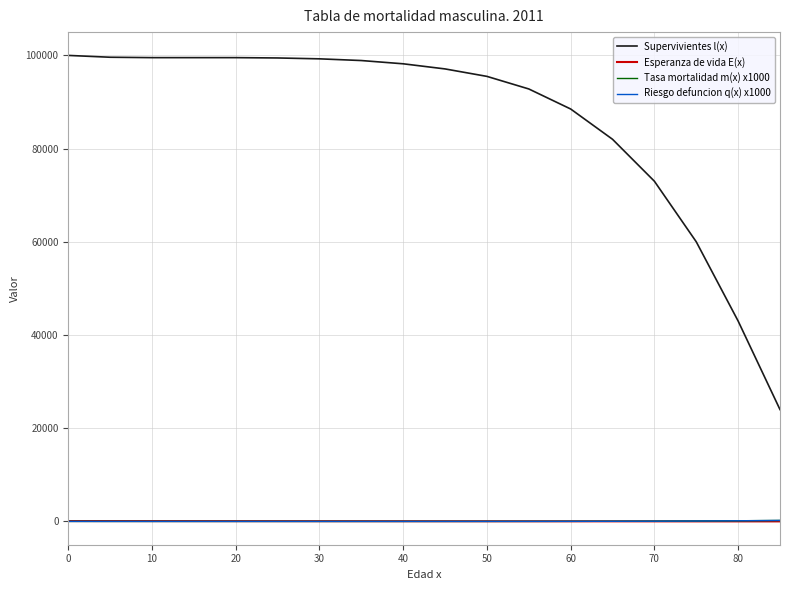

Which series has the largest range (max minus min)?

Supervivientes l(x)